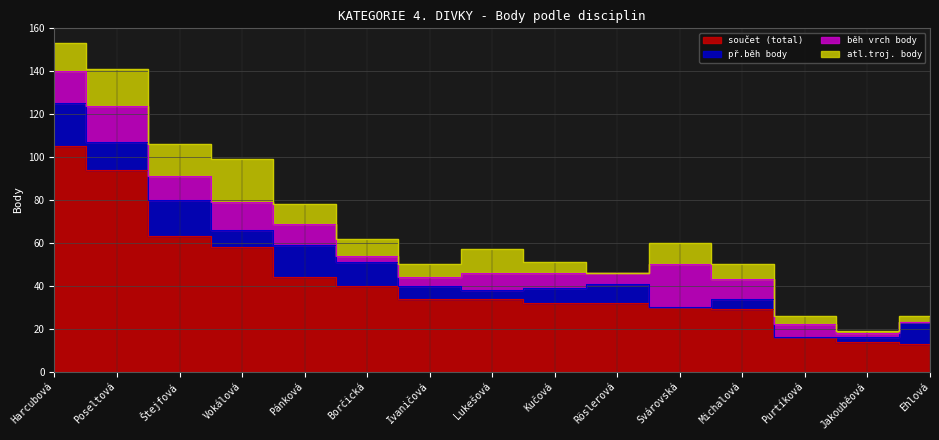

True or false: běh vrch body and součet (total) intersect in this chart.

False